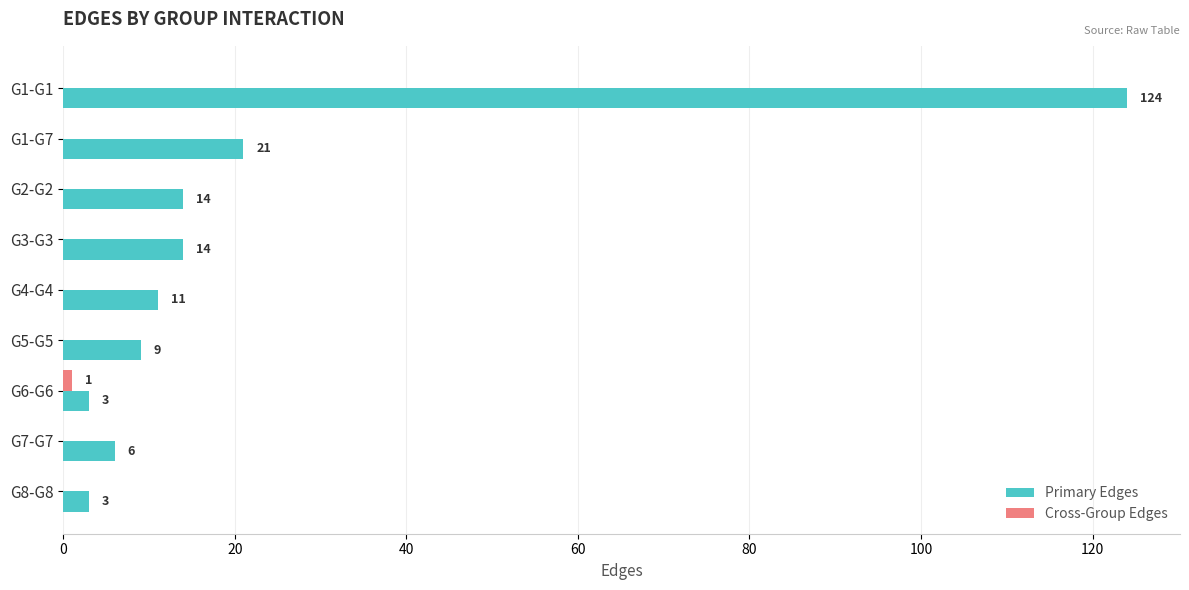

The value of Primary Edges at G3-G3 is 3. True or false?

False